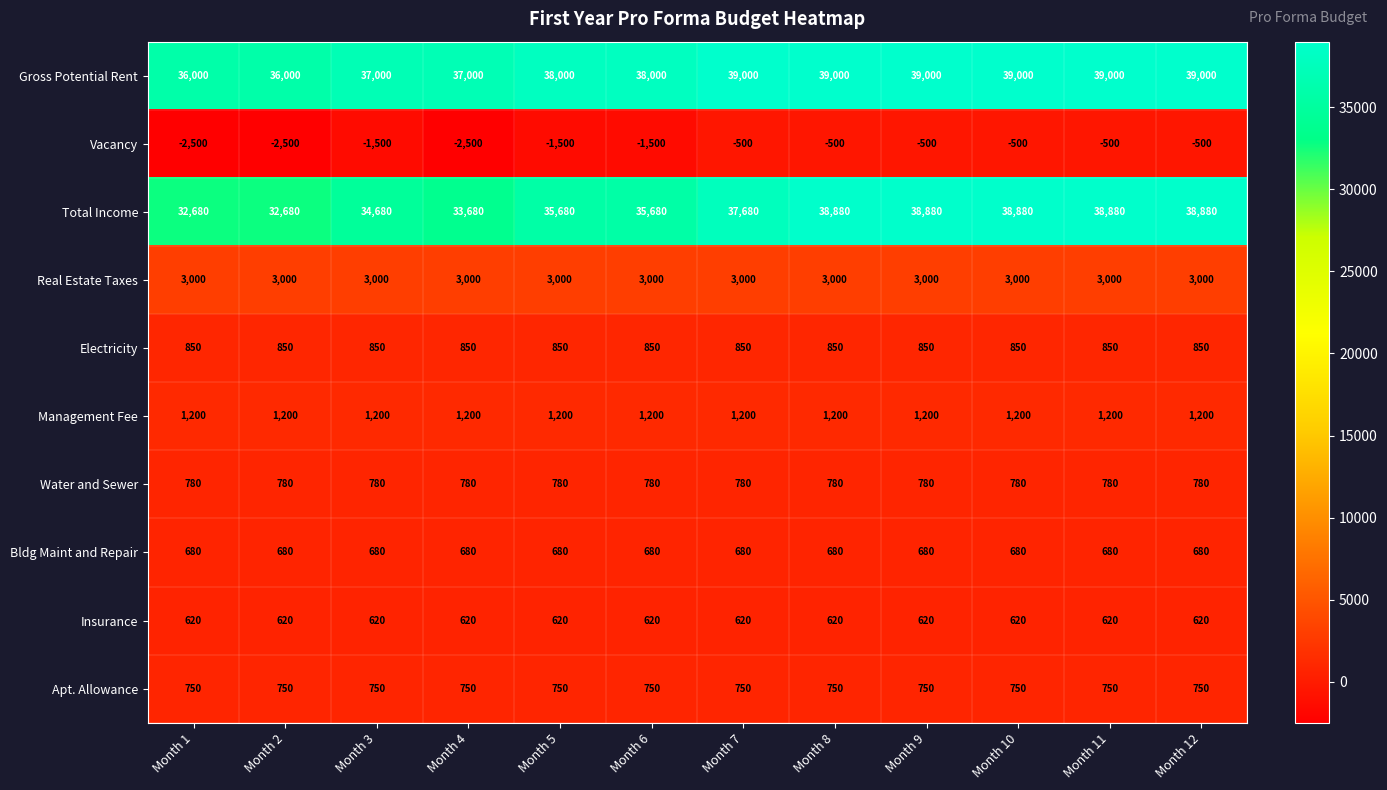

Which series has the largest range (max minus min)?

Total Income